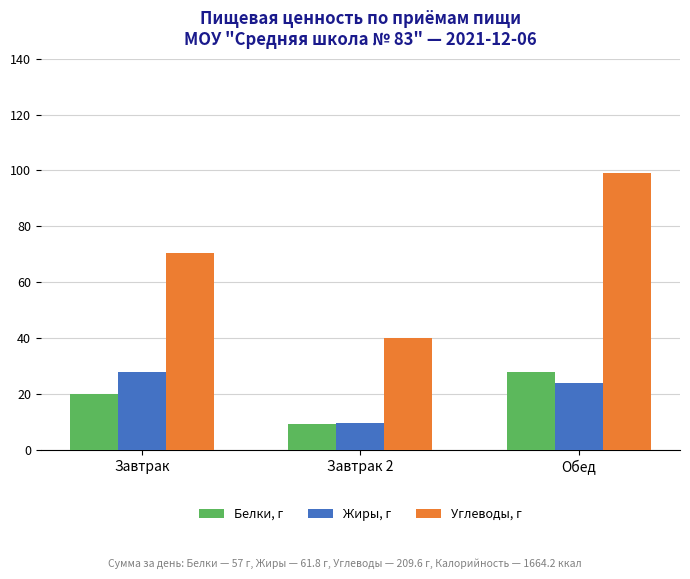

How many distinct data groups are displayed?

3